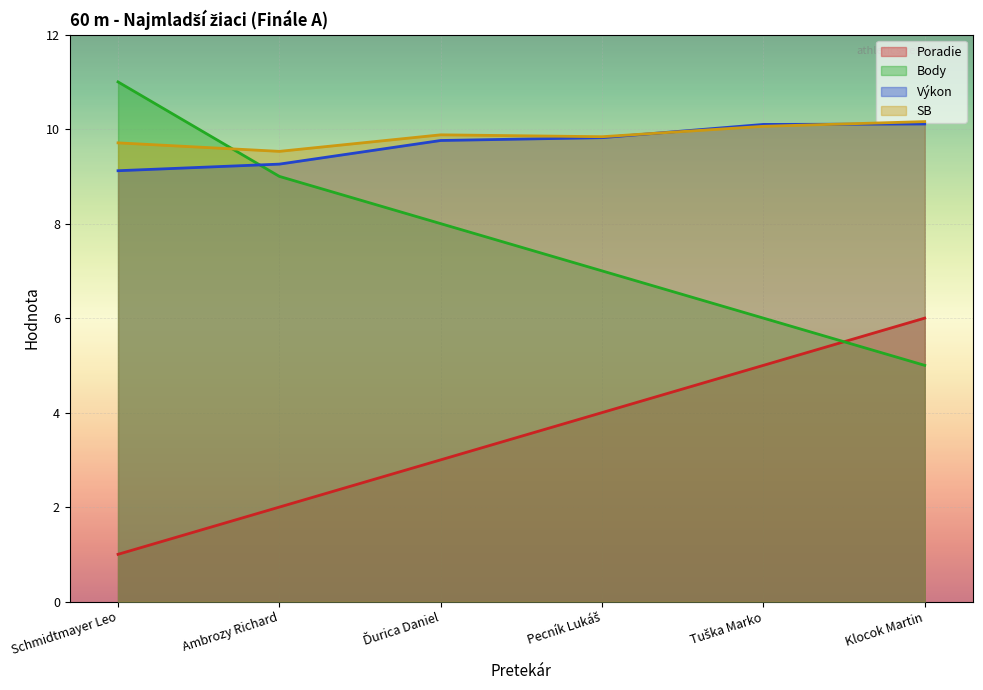

Rank the series at Ambrozy Richard from highest to lowest value.

SB, Výkon, Body, Poradie